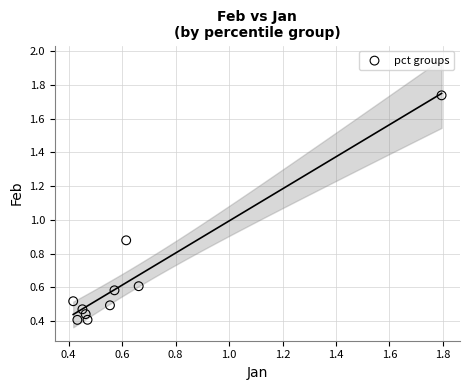

What is the average X value?

0.6